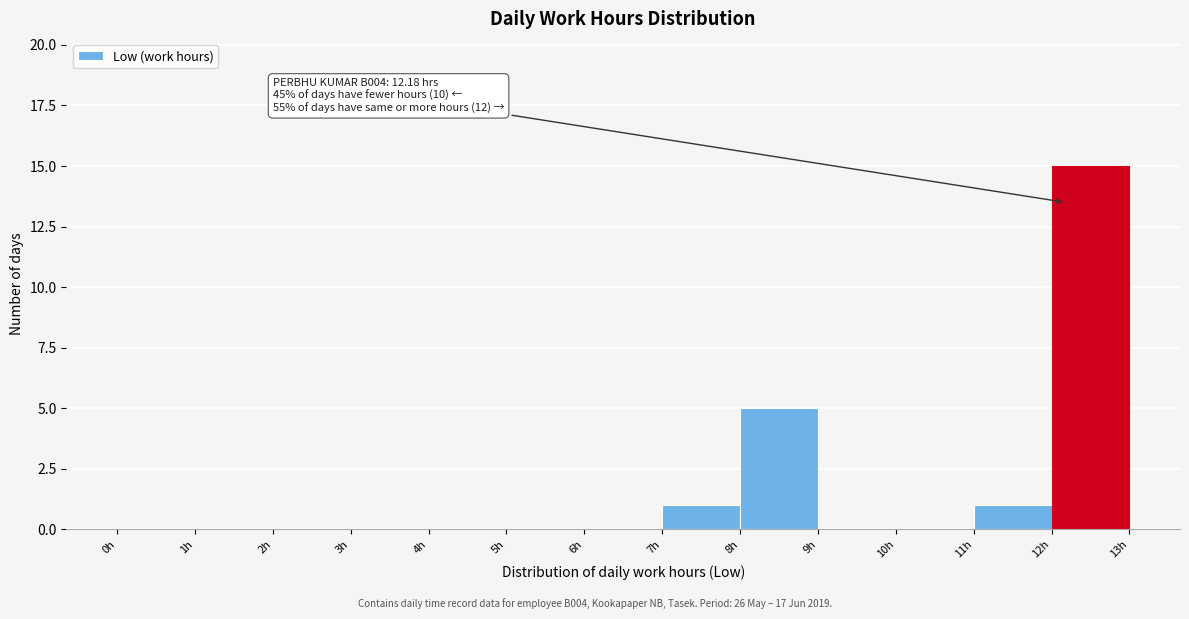

Over which range of the x-axis is the bar tallest?

12 to 13